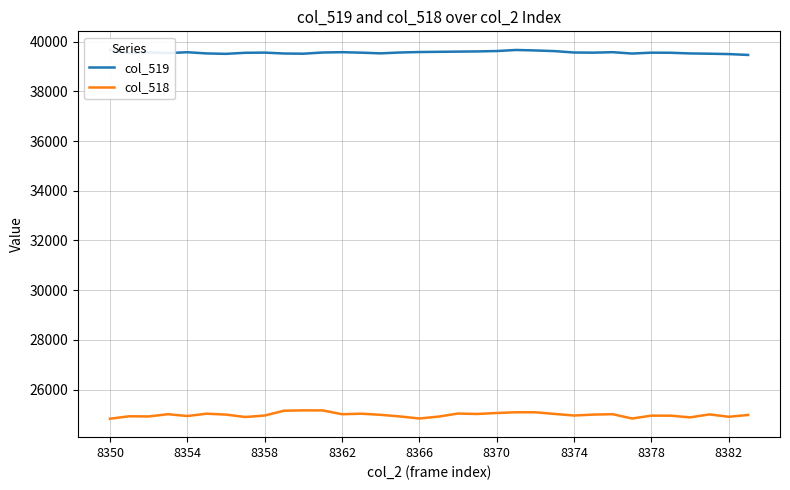

What is the greatest value displayed?

39675